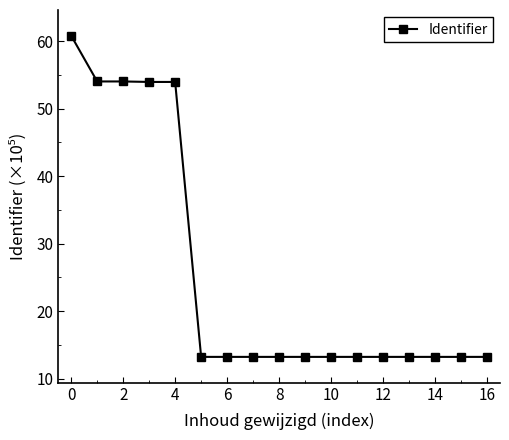

What is the value of the 13th point from the left?

13.2